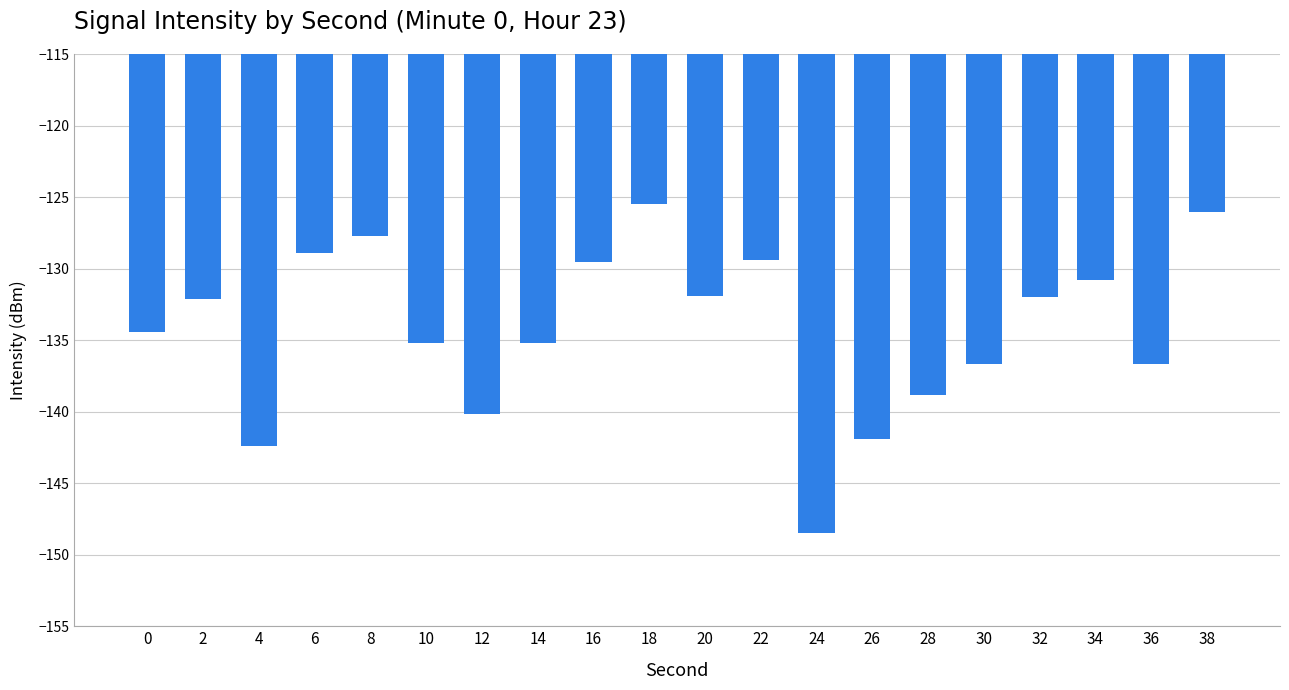

What is the change in value from 34 to 36?

-5.9